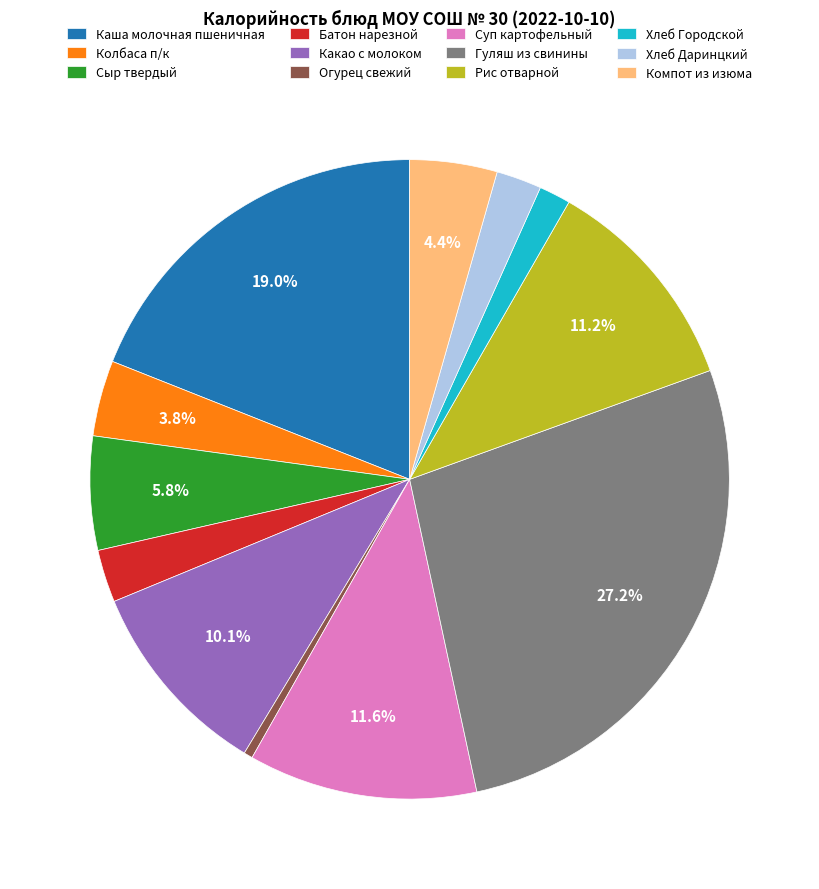

To the nearest percent, what is the difference between the largest and smallest slice percentages?

27%